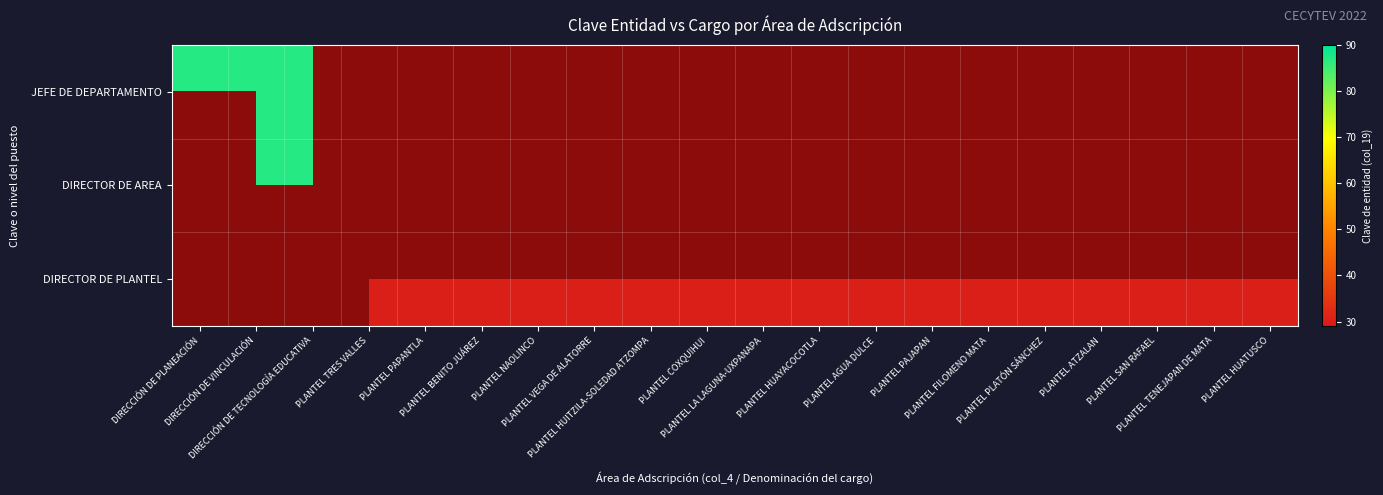

At how many categories does at least one series exceed 52?

3